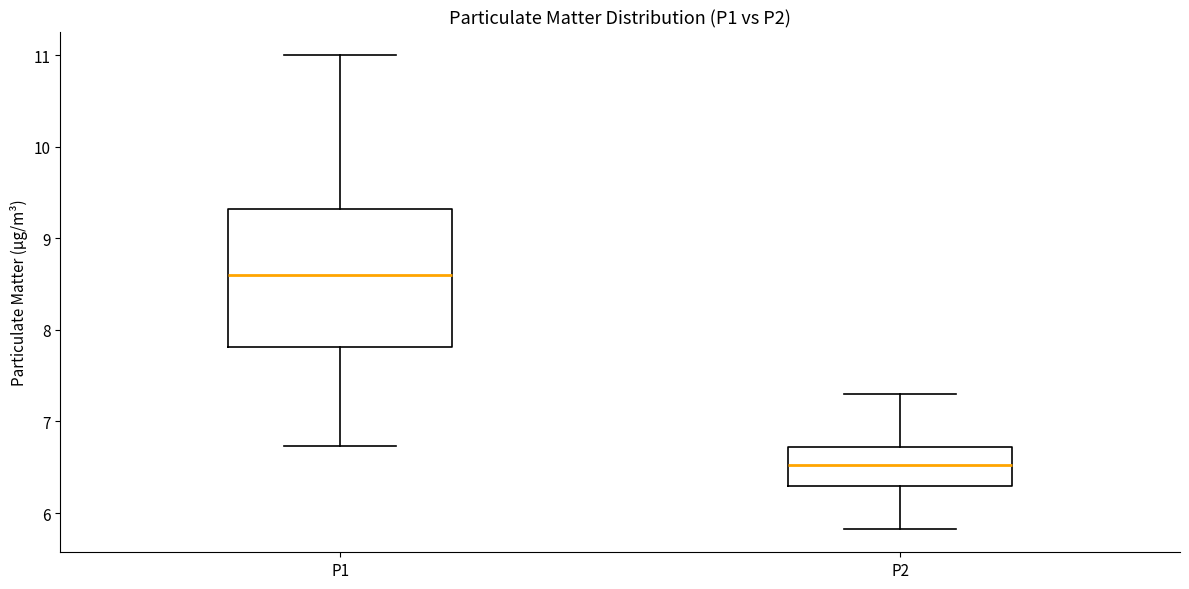

Reading left to right, read every box against the y-axis: the position of its median line, the range the box covers, and the ends of its whiskers. The values are not printed on the chart, so give them approximately, as read against the axis.

P1: median 8.6, box 7.8 to 9.3, whiskers 6.7 to 11.0
P2: median 6.5, box 6.3 to 6.7, whiskers 5.8 to 7.3